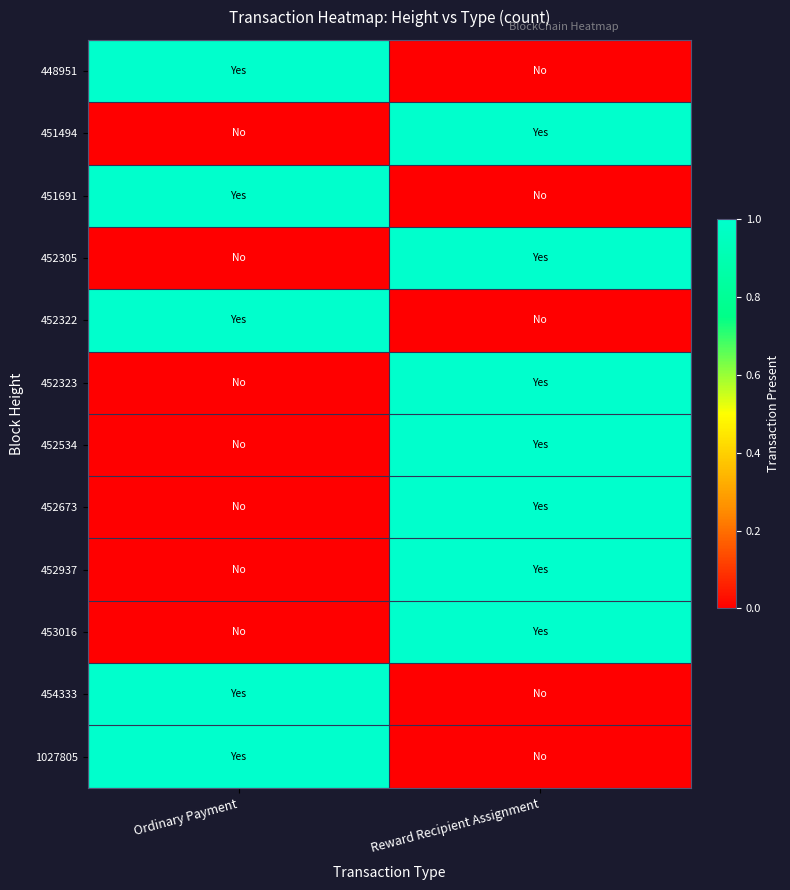

Between Ordinary Payment and Reward Recipient Assignment, which is larger?

Ordinary Payment